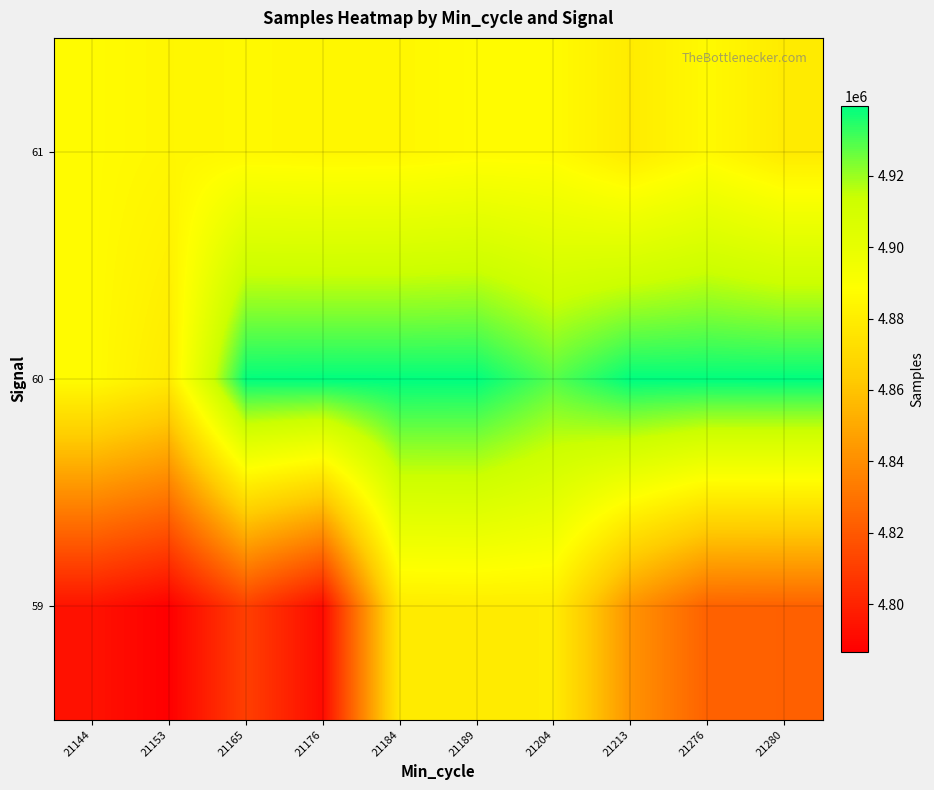

How many categories are shown in the chart?

10